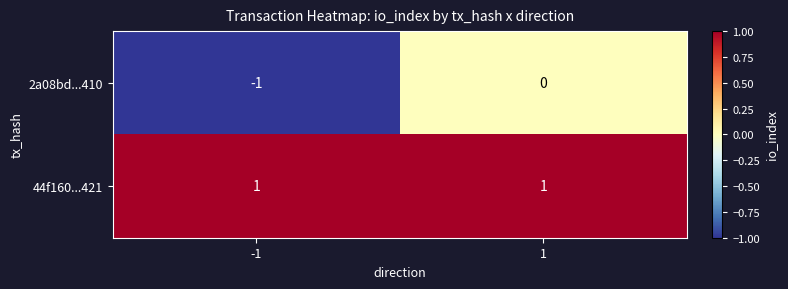

Which series has the widest spread of values?

2a08bd...410